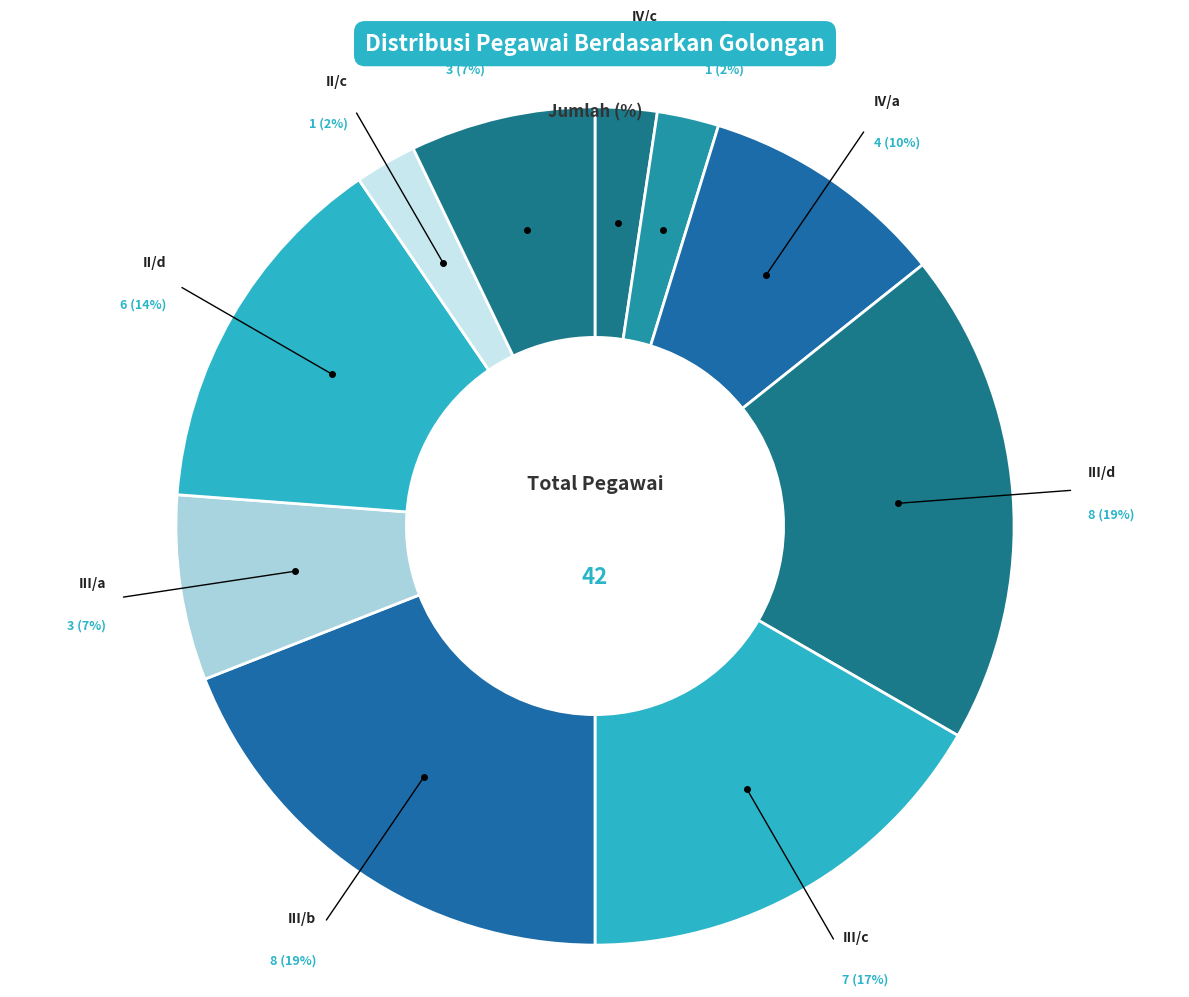

Count the number of slices in the pie.

10